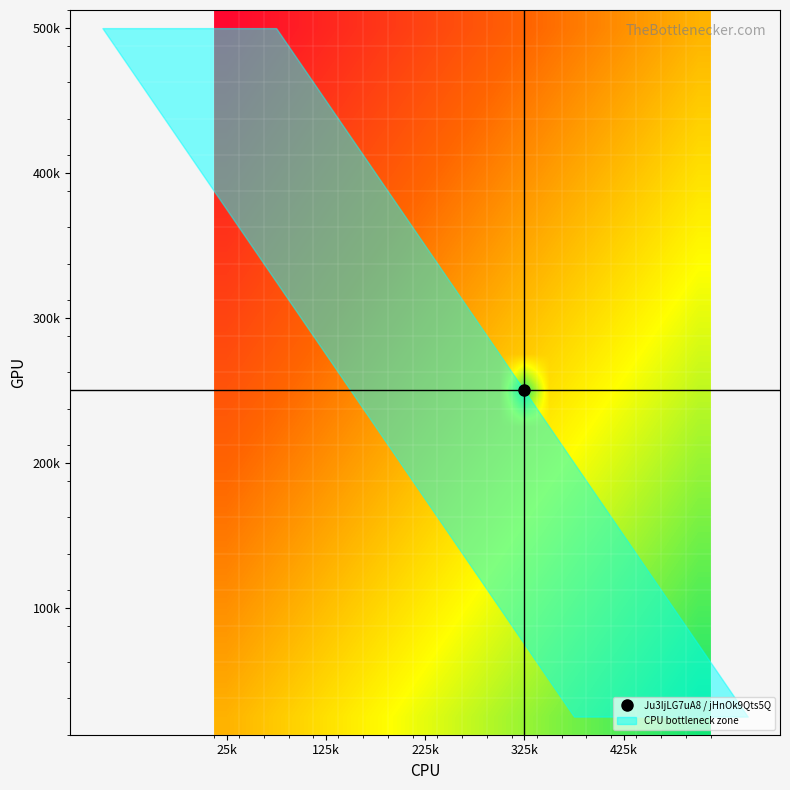

How many series are shown in this chart?

20